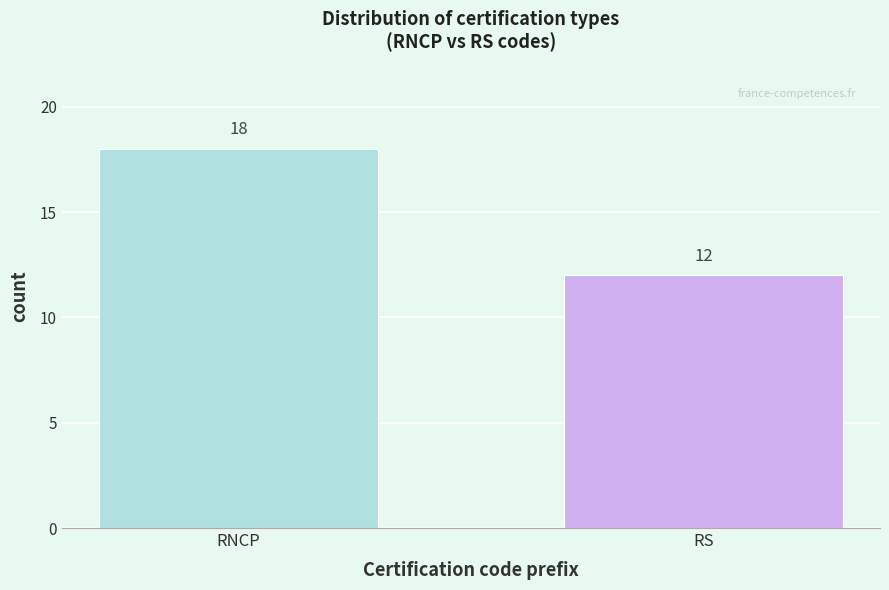

Reading left to right, extract all data points from this chart.

18	12